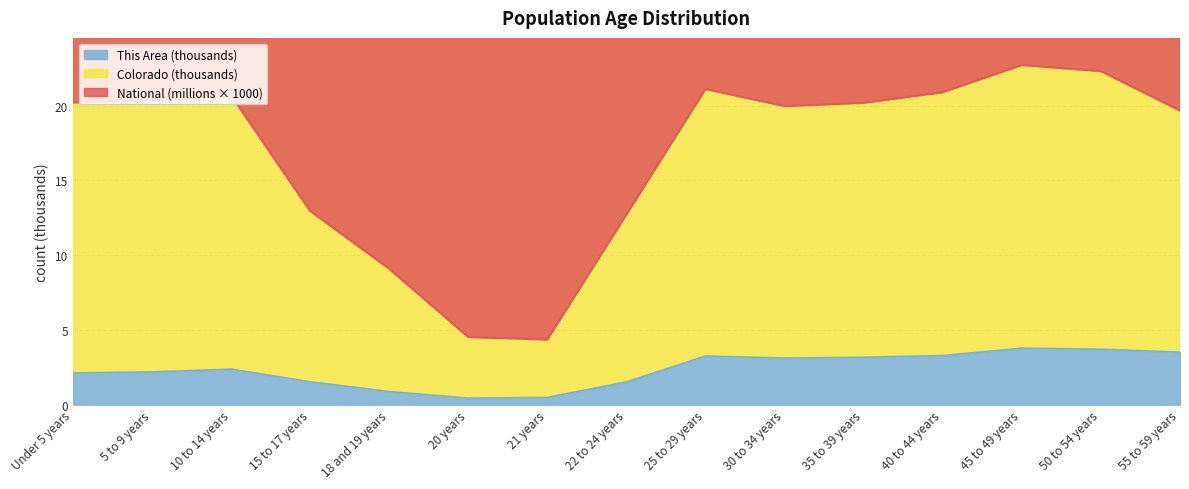

What is the difference between the maximum and second lowest values in the National series?

18.2